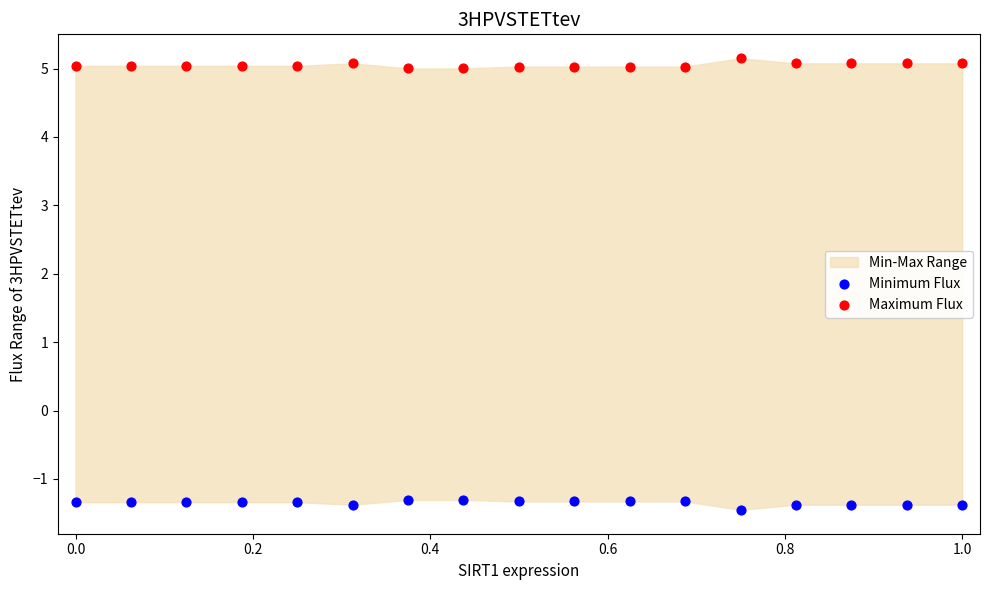

Which series contains the lowest Y value?

Minimum Flux